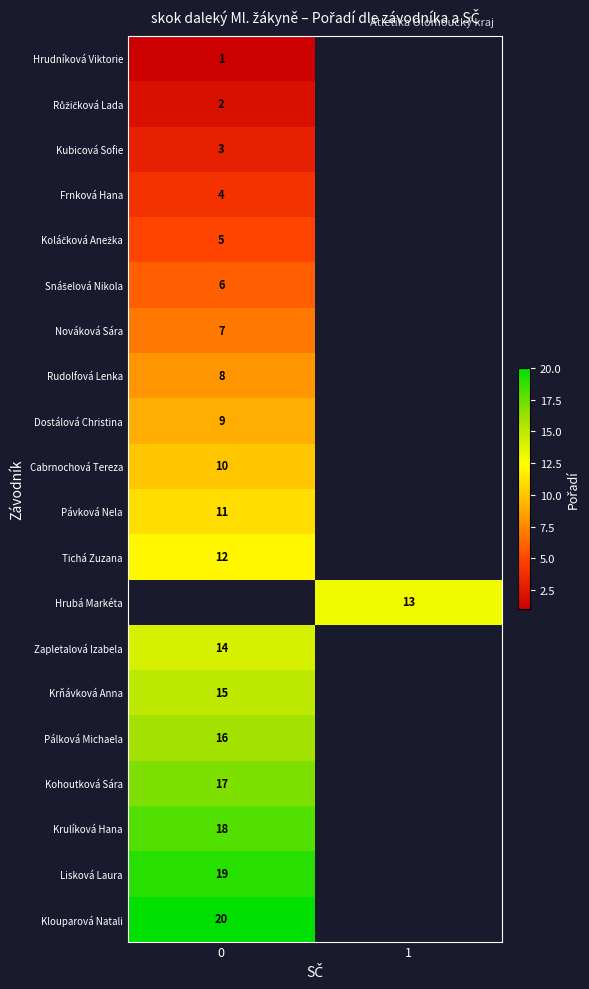

The Zapletalová Izabela series shows 20 at 0. True or false?

False